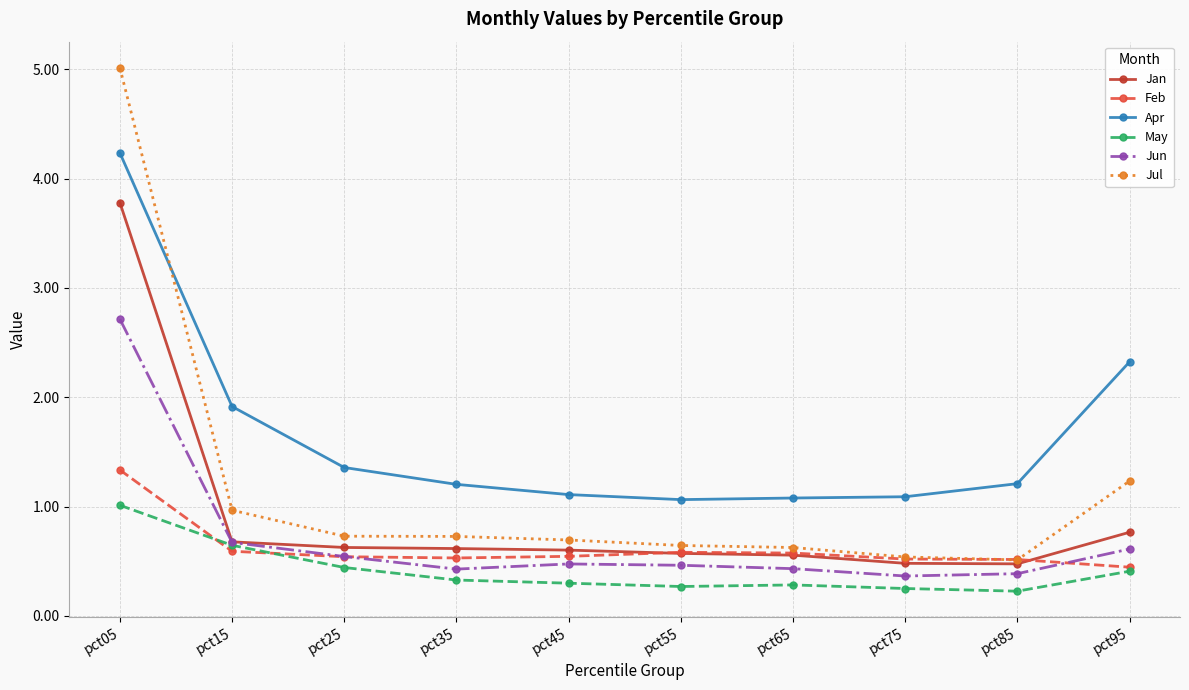

Count the number of data series in this chart.

6